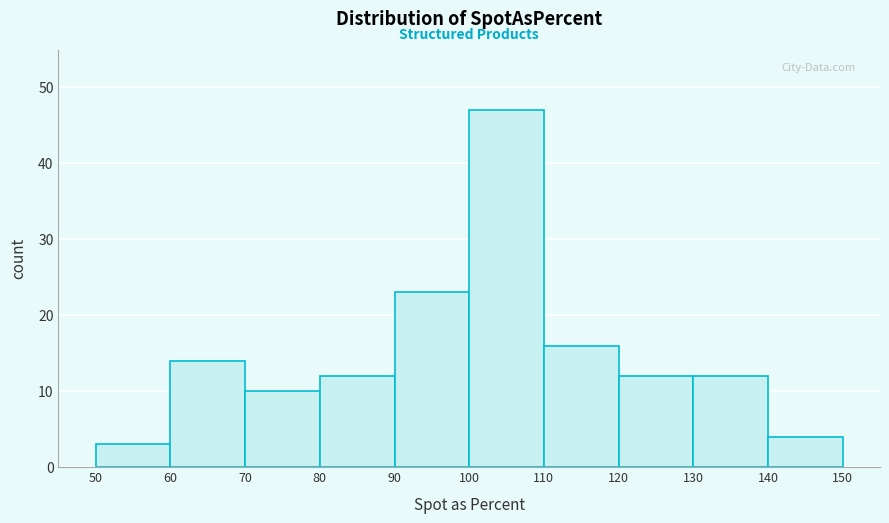

What is the height of the bar covering 110 to 120 on the x-axis? The values are not printed on the chart, so give them approximately, as read against the axis.

16